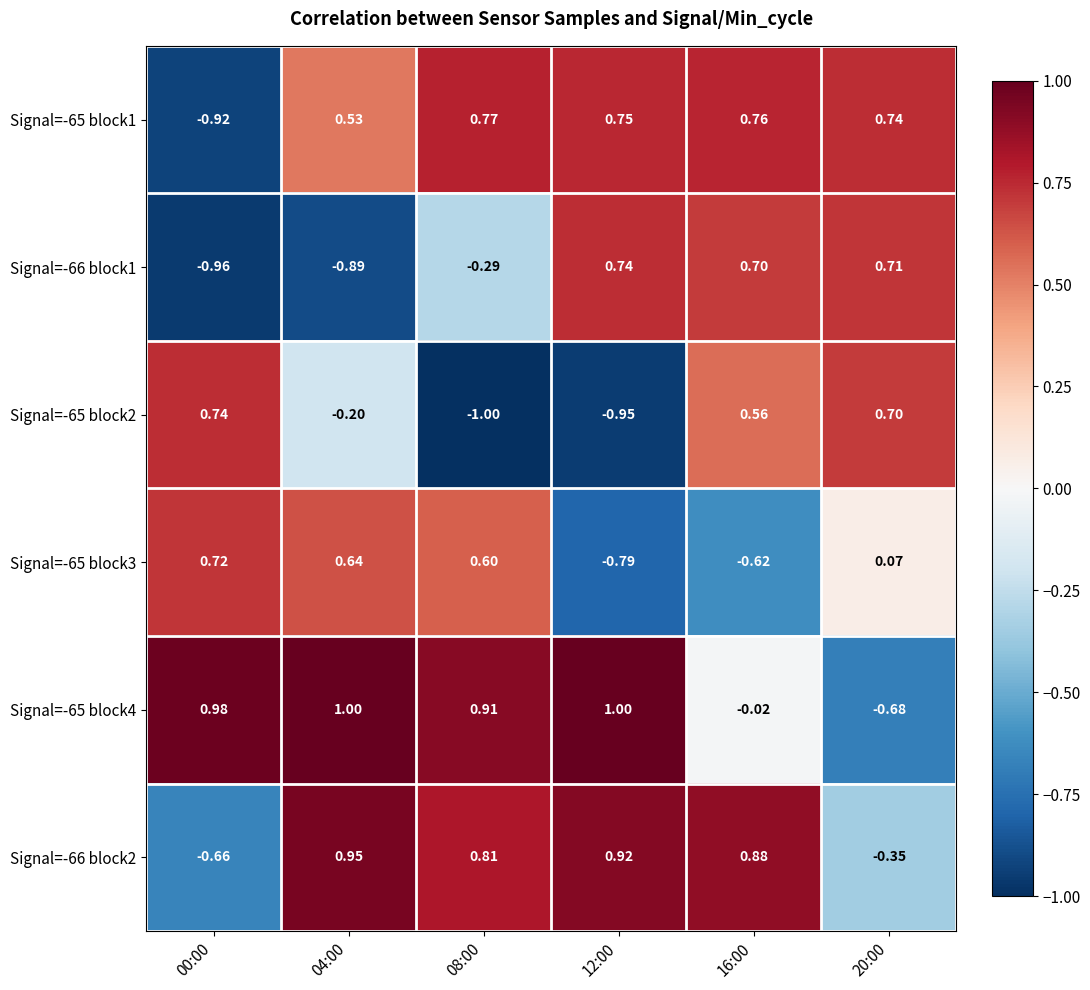

At how many categories does at least one series exceed 0?

6